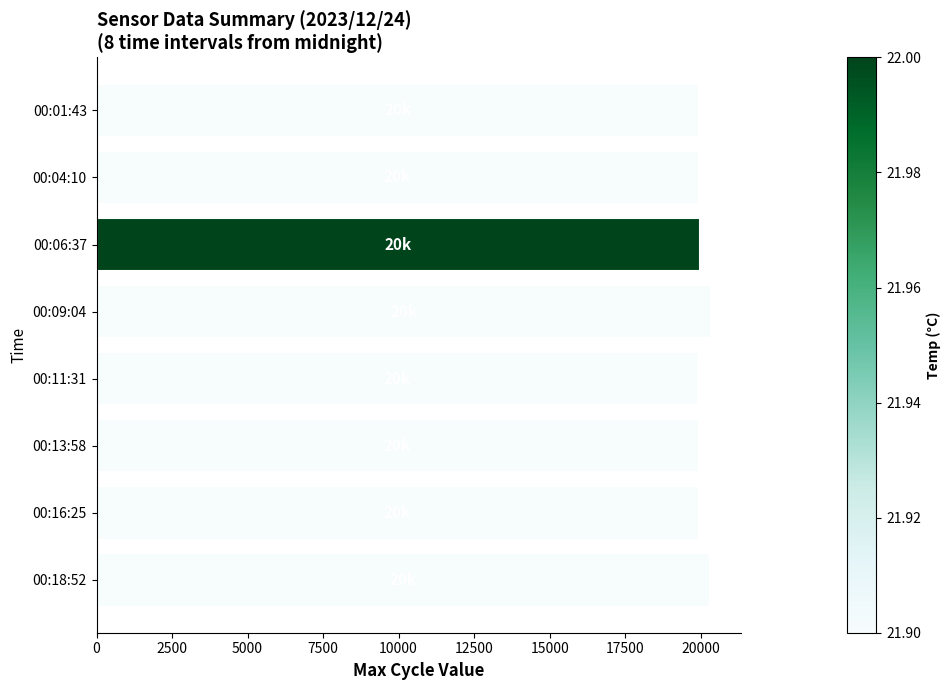

The value at 00:13:58 is 34822. True or false?

False